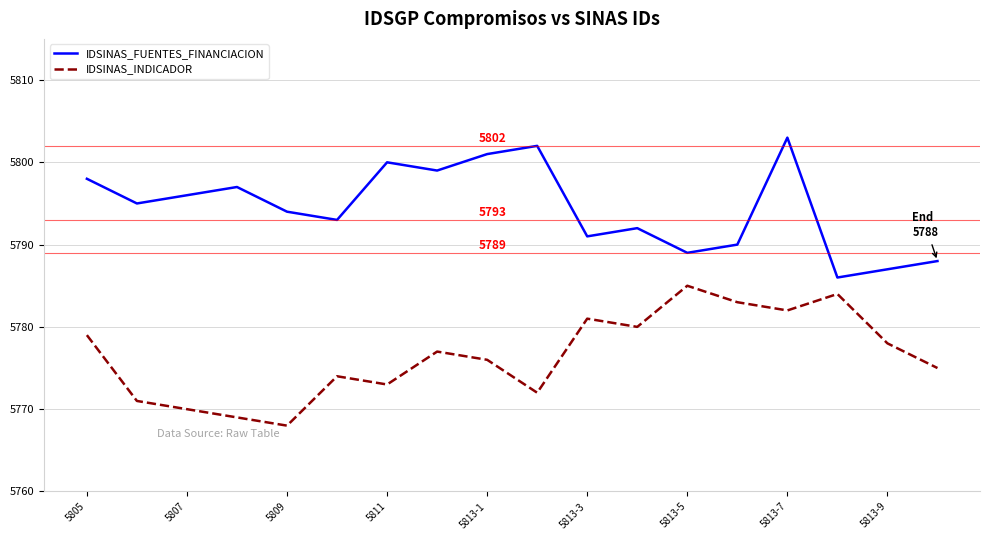

True or false: IDSINAS_FUENTES_FINANCIACION and IDSINAS_INDICADOR cross at least once.

False